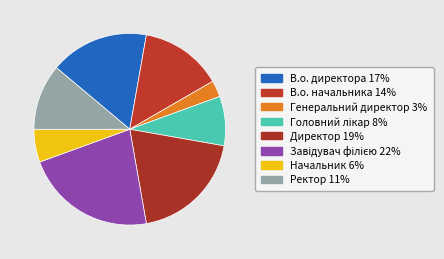

What percentage is the В.о. начальника slice, to the nearest percent?

14%